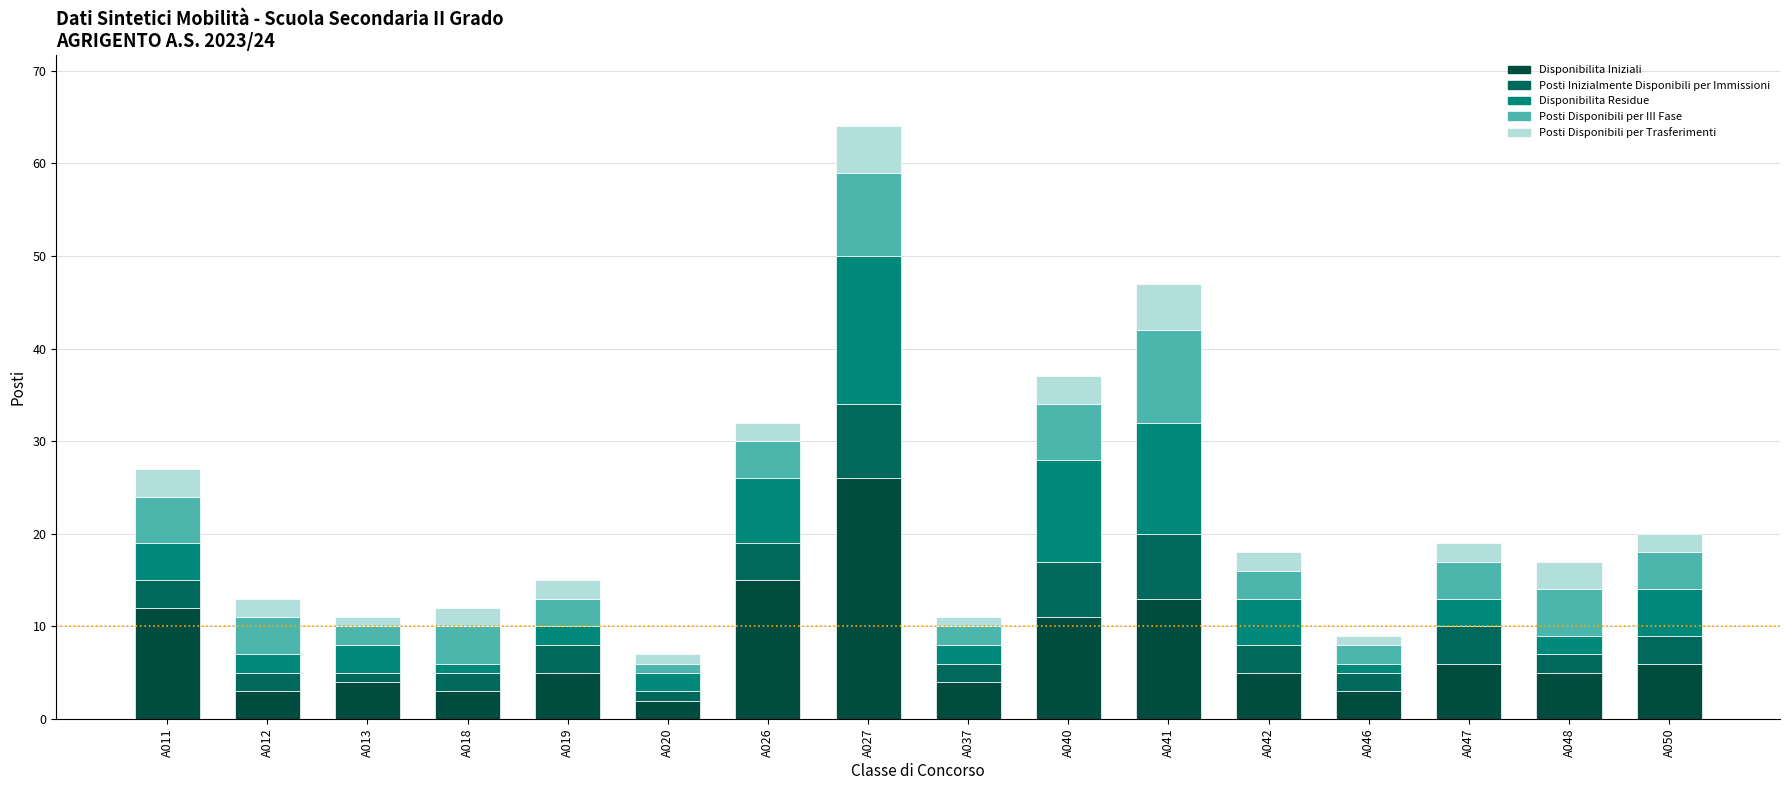

How many bars are there in total?

16